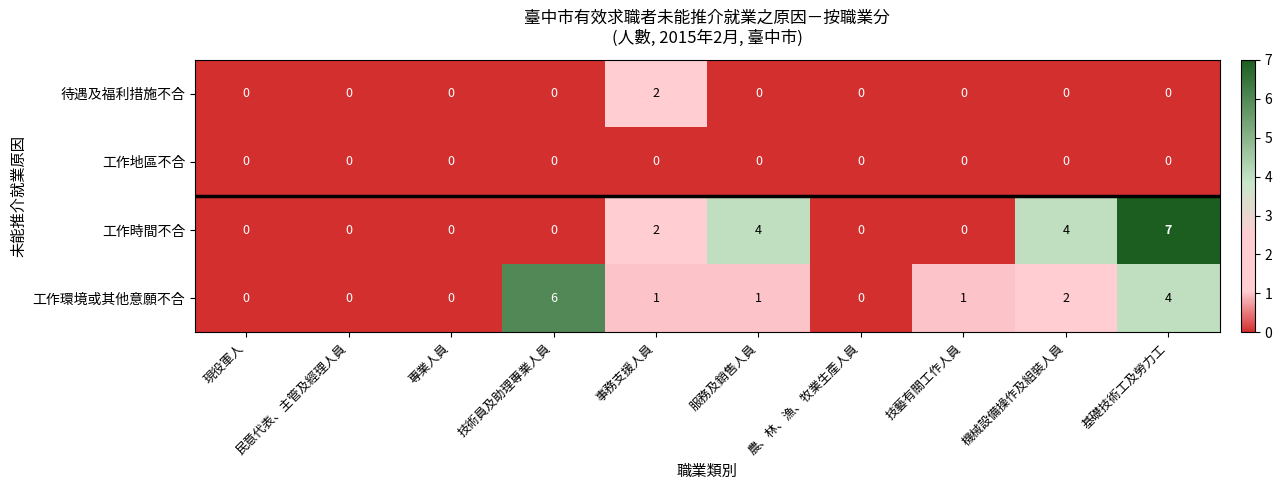

Which series has the largest total across all categories?

工作時間不合